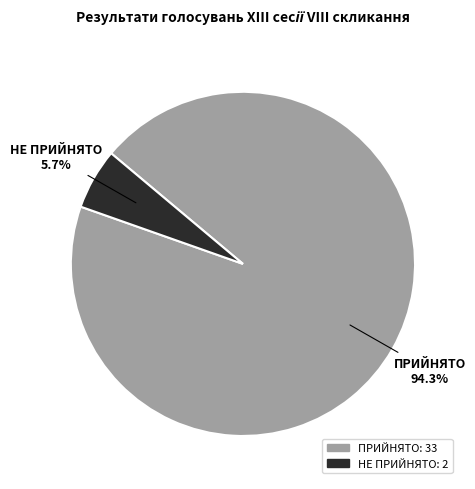

Count the number of slices in the pie.

2